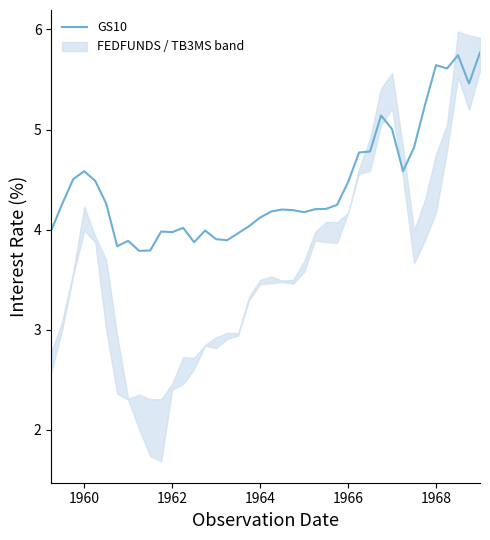

What is the minimum value for GS10?

3.8